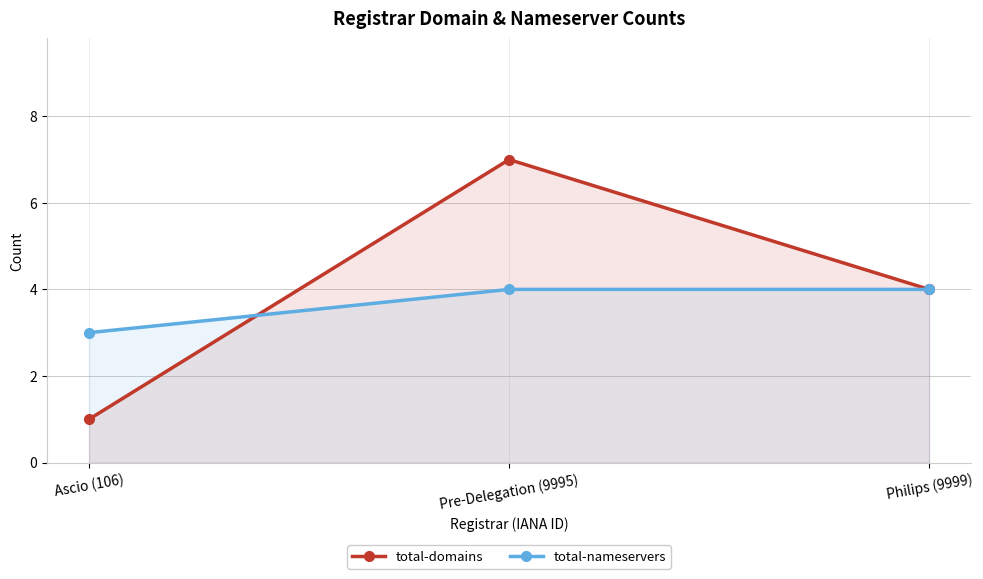

How many lines are shown in the chart?

2